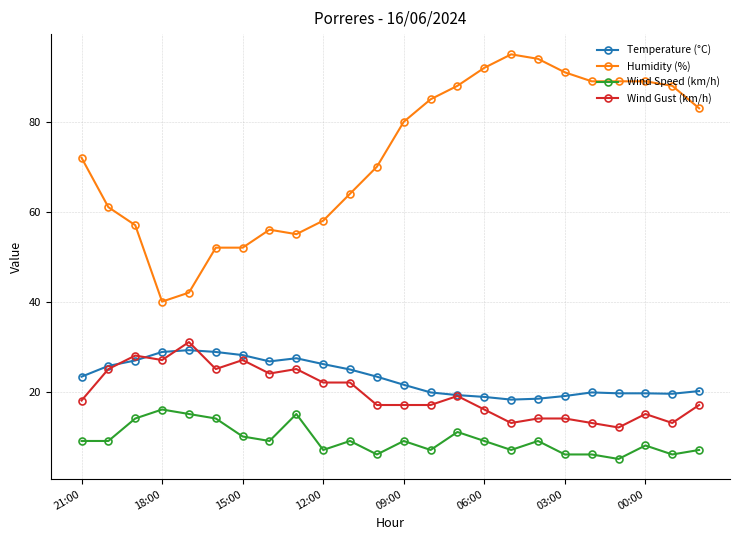

What is the minimum value shown in the chart?

5.0